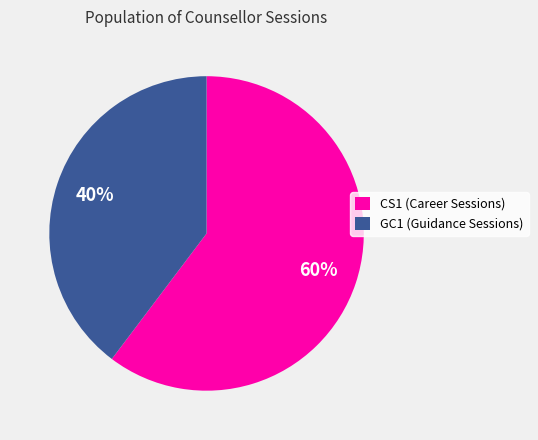

To the nearest percent, what is the average slice percentage?

50%